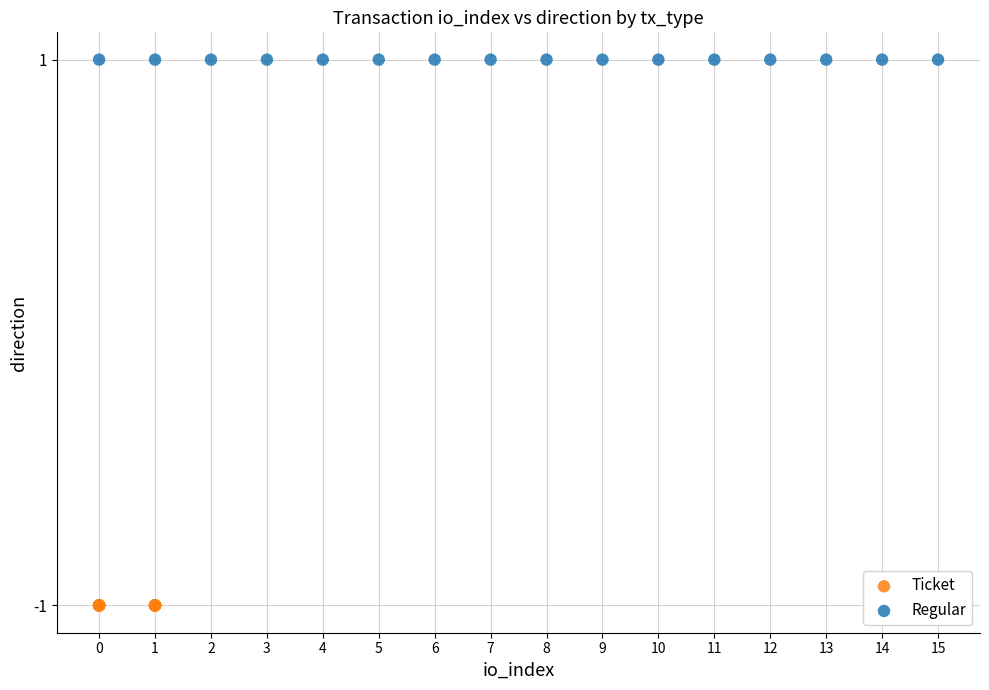

Which series contains the lowest Y value?

Ticket